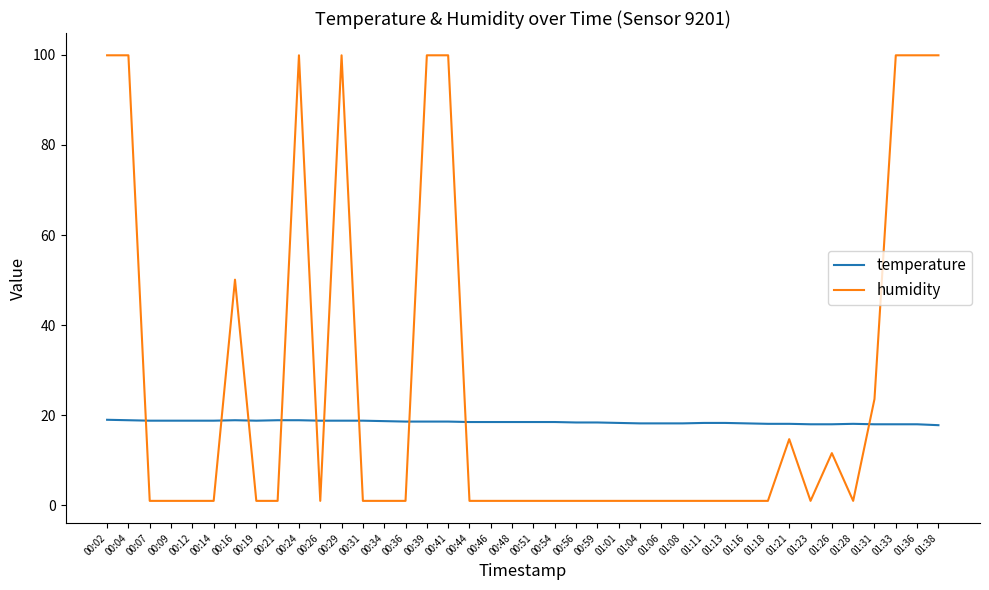

Which series has the largest total across all categories?

humidity